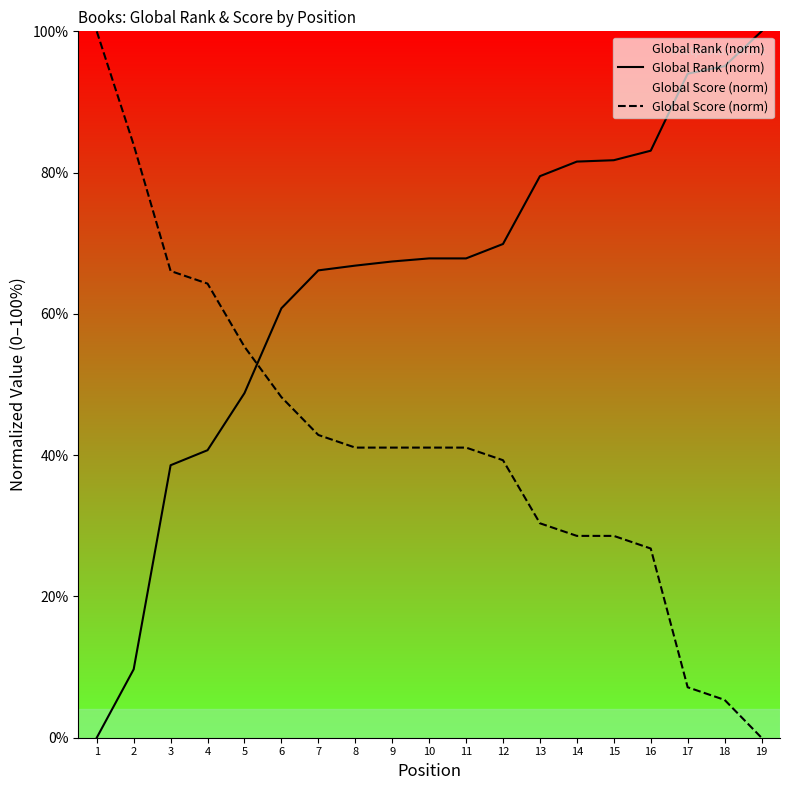

What is the maximum value shown in the chart?

100.0